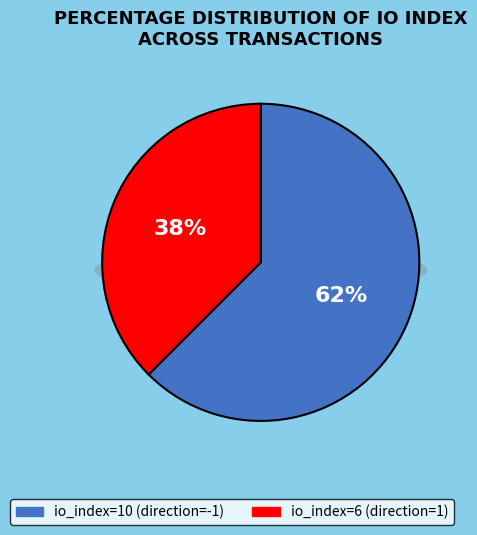

What is the change in value from io_index=10 (direction=-1) to io_index=6 (direction=1)?

-4